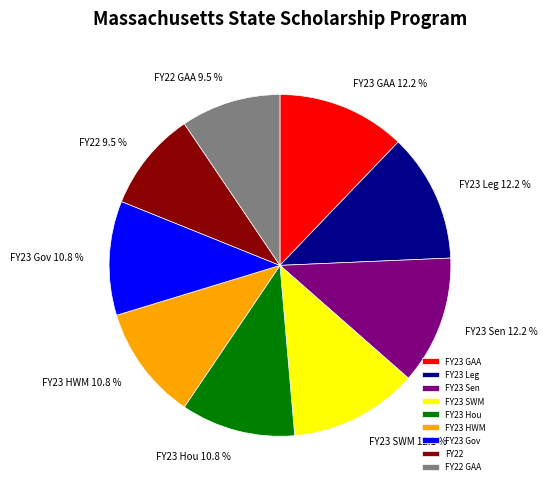

What is the total percentage of FY23 Sen and FY23 Gov?

23.0%